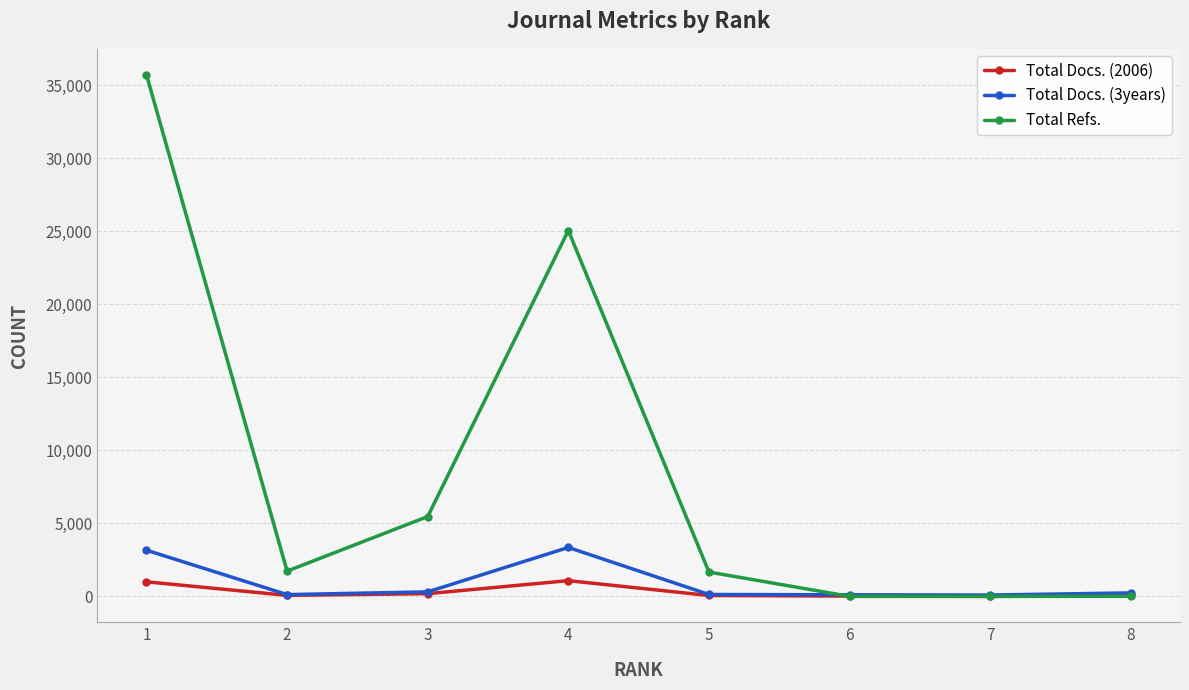

Rank the series by their maximum value, from lowest to highest.

Total Docs. (2006), Total Docs. (3years), Total Refs.